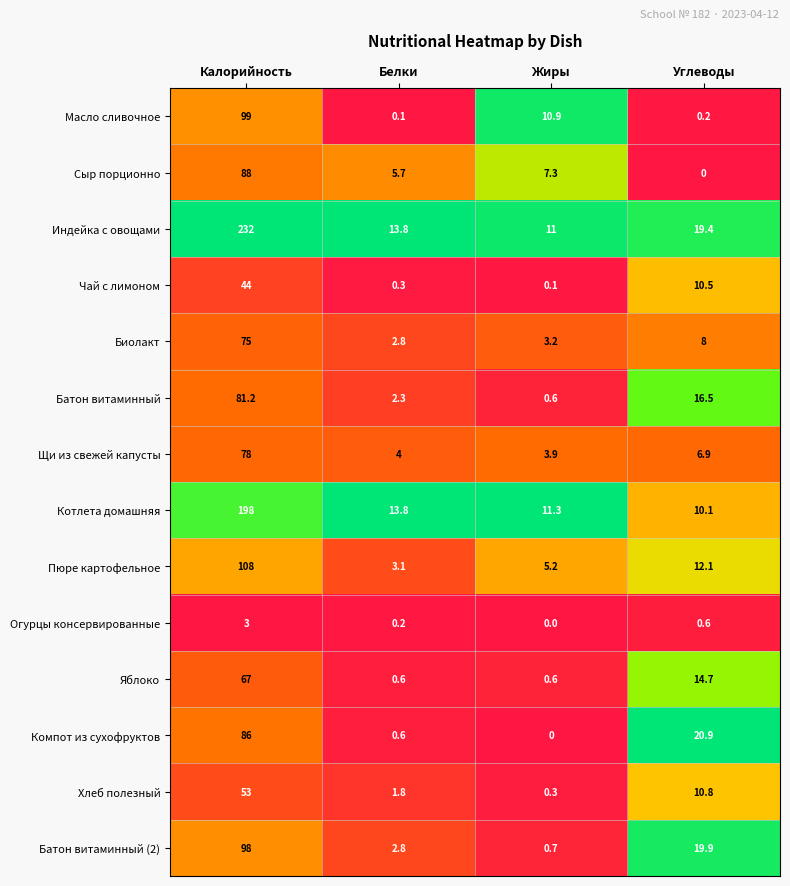

At which label does Масло сливочное reach its peak?

Калорийность